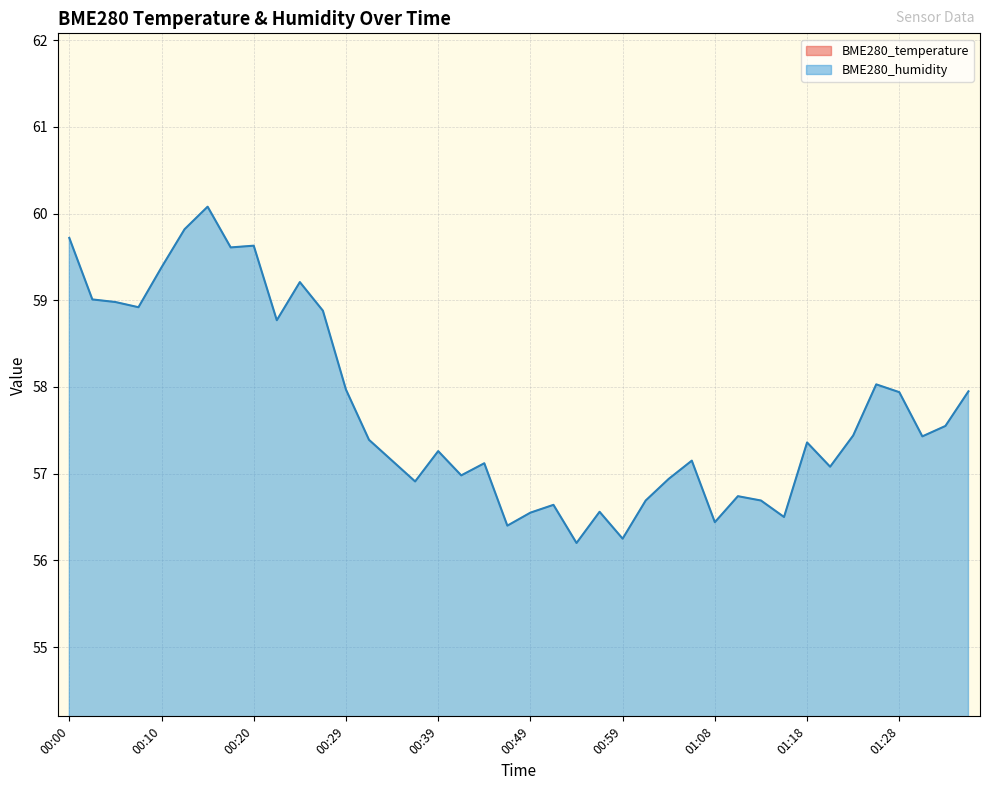

The BME280_temperature series shows 12.4 at 10. True or false?

False